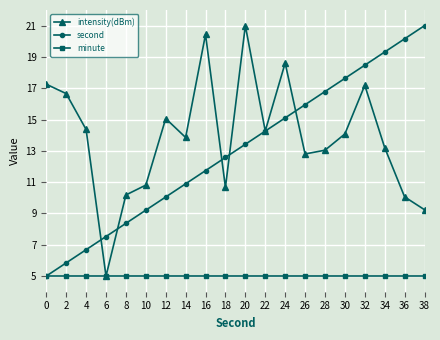

What is the difference between the maximum and second lowest values in the second series?

15.2